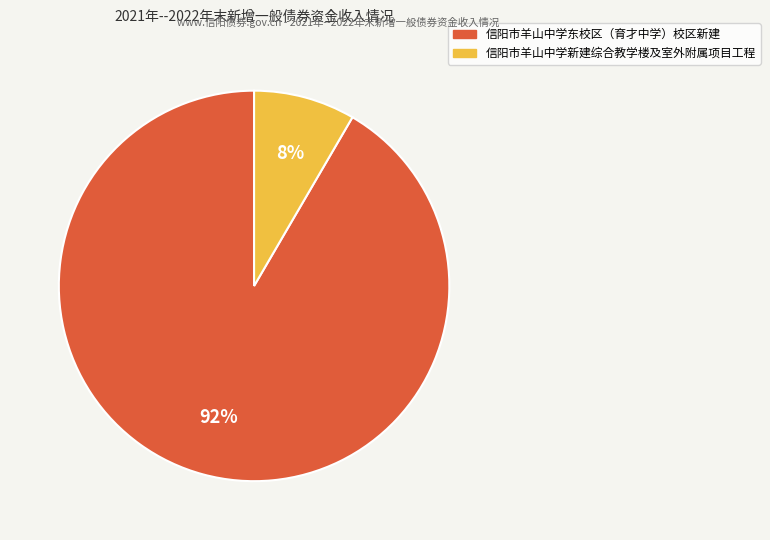

Does 信阳市羊山中学东校区（育才中学）校区新建 account for over 50% of the chart?

Yes